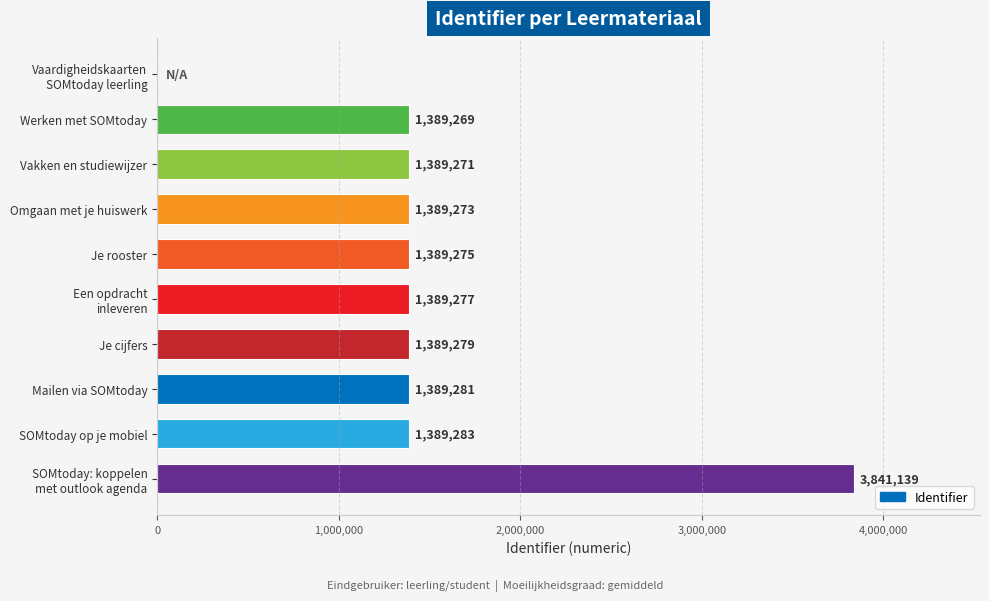

Is it true that the value at Werken met SOMtoday is 632113?

False